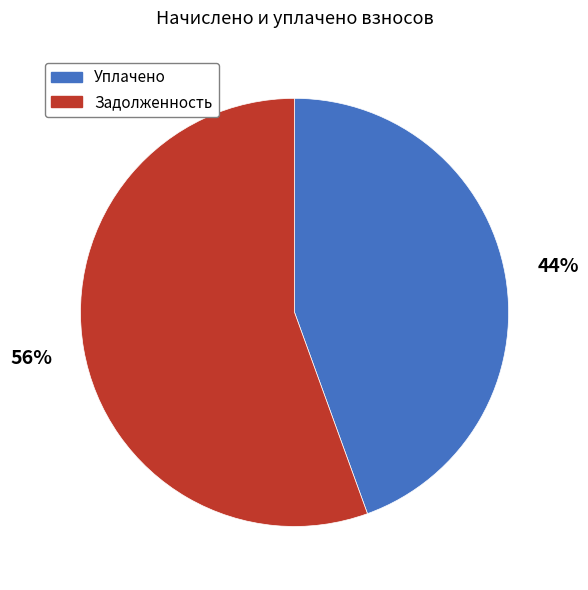

Does any single category account for the majority?

Yes